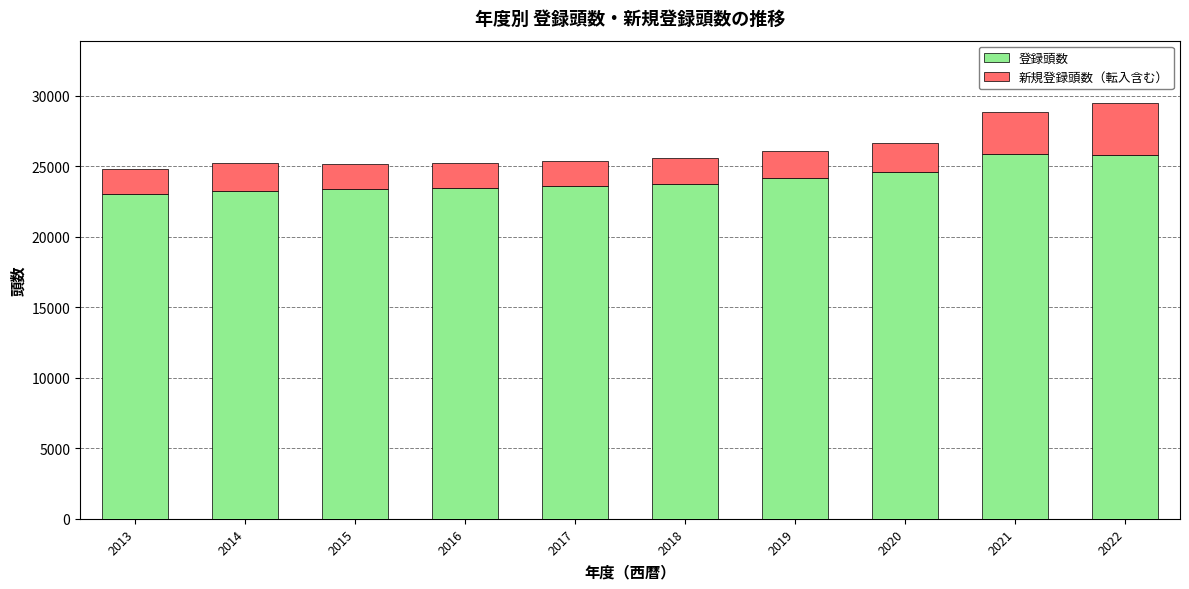

What is the minimum value for 登録頭数?

22997